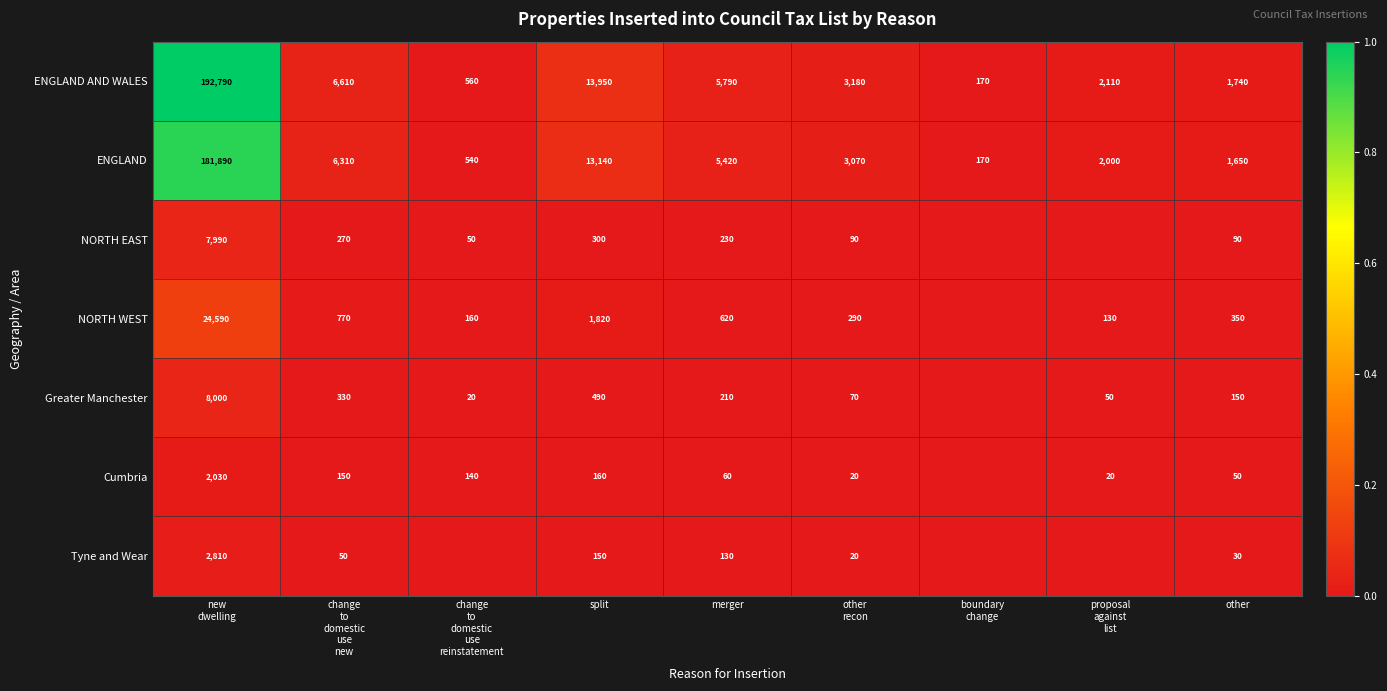

Rank the series at merger from highest to lowest value.

ENGLAND AND WALES, ENGLAND, NORTH WEST, NORTH EAST, Greater Manchester, Tyne and Wear, Cumbria